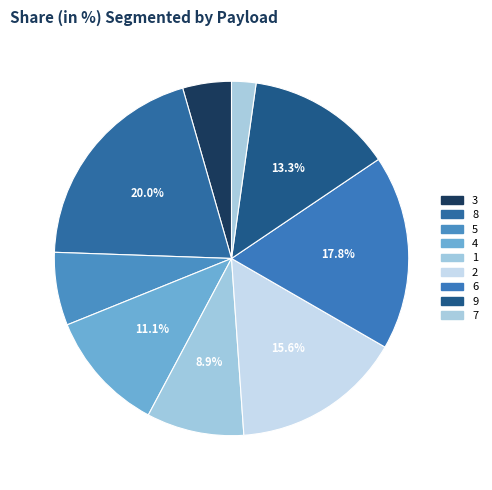

What is the change in value from 5 to 7?

-2